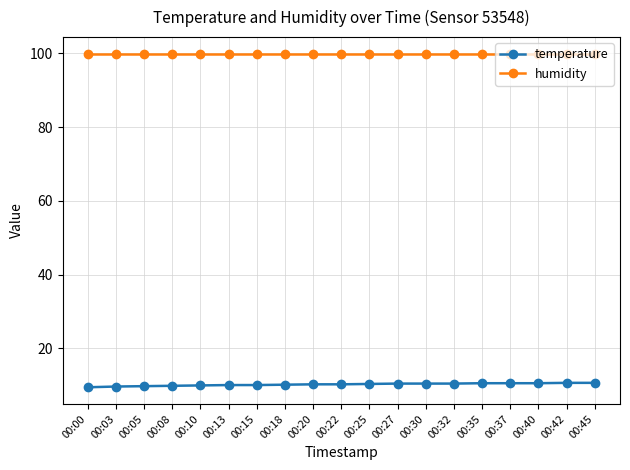

Is the value of temperature at 00:22 greater than the value of humidity at 00:00?

No